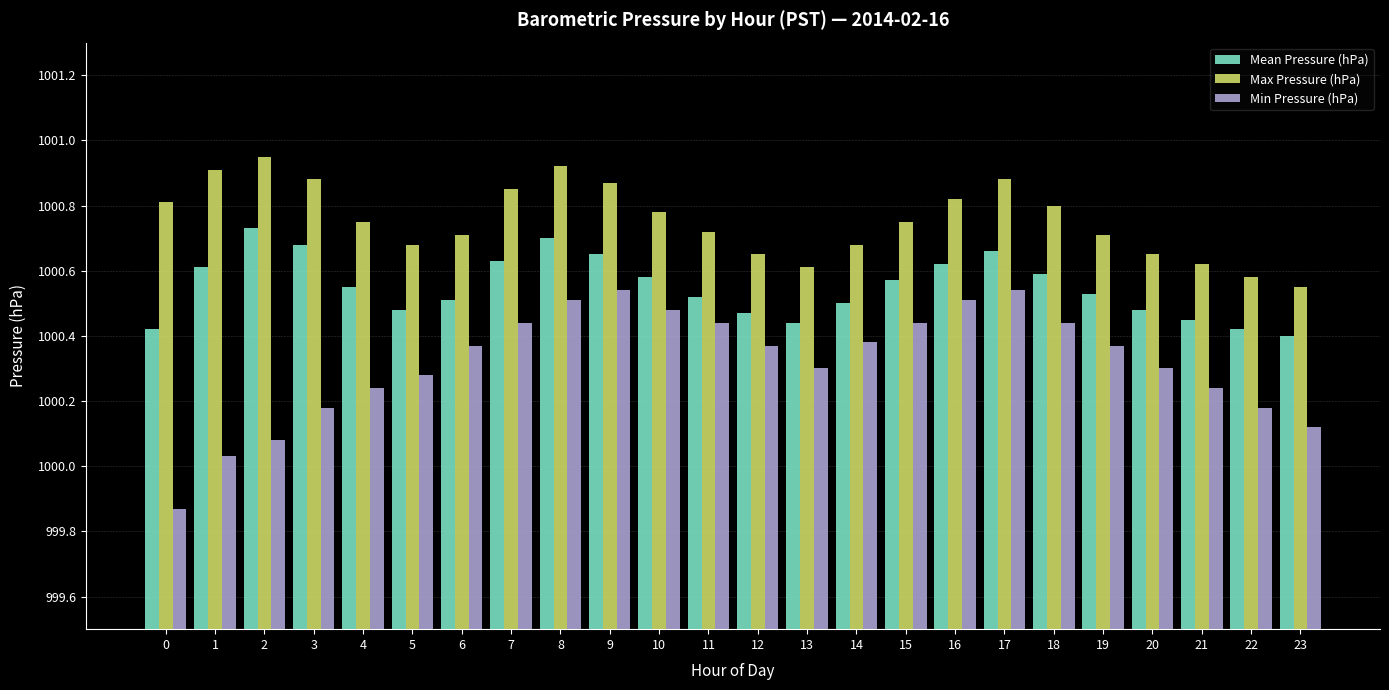

Which series has the largest range (max minus min)?

Min Pressure (hPa)